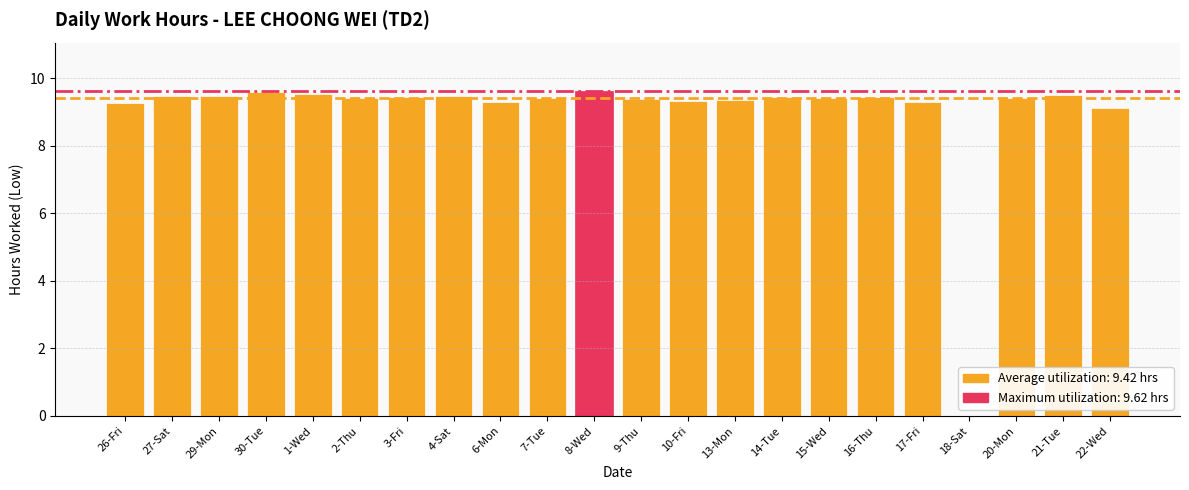

Are the bars grouped side by side (vs. stacked)?

No